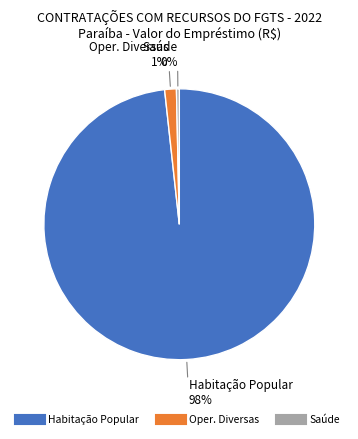

How many slices are in this pie chart?

3